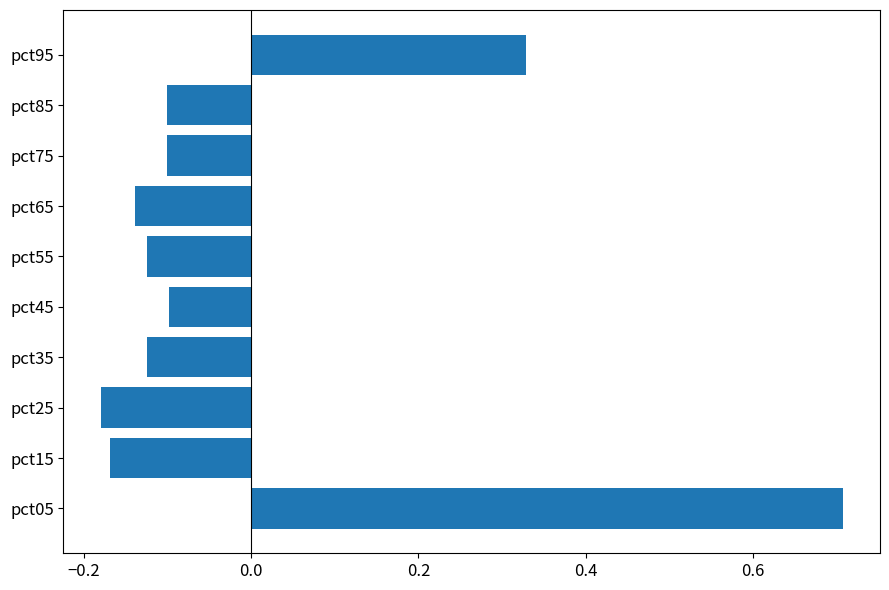

The chart shows a value of -0.1 at pct35. True or false?

True